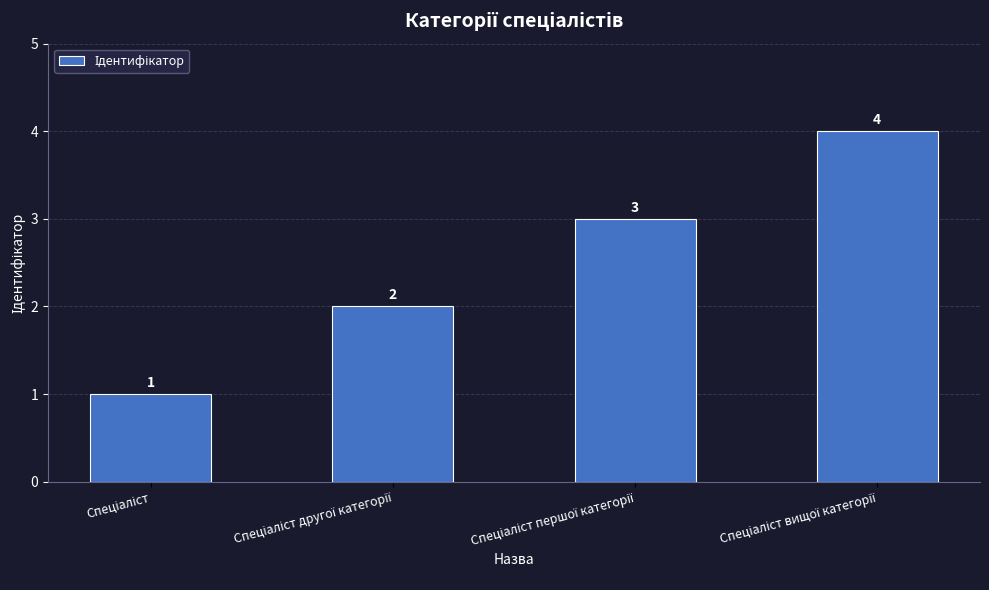

Count the number of categories in the chart.

4